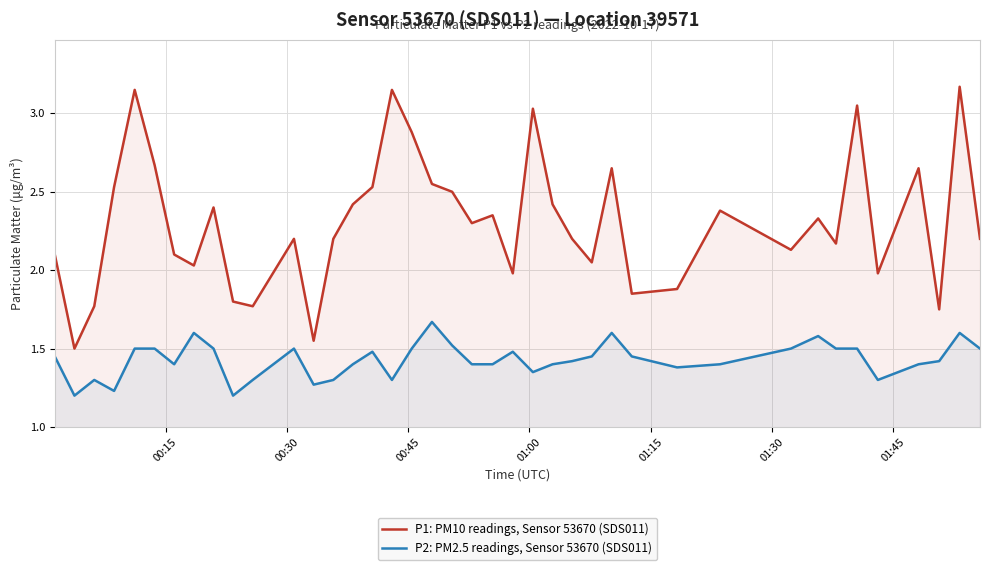

True or false: P2: PM2.5 readings, Sensor 53670 (SDS011) and P1: PM10 readings, Sensor 53670 (SDS011) intersect in this chart.

False